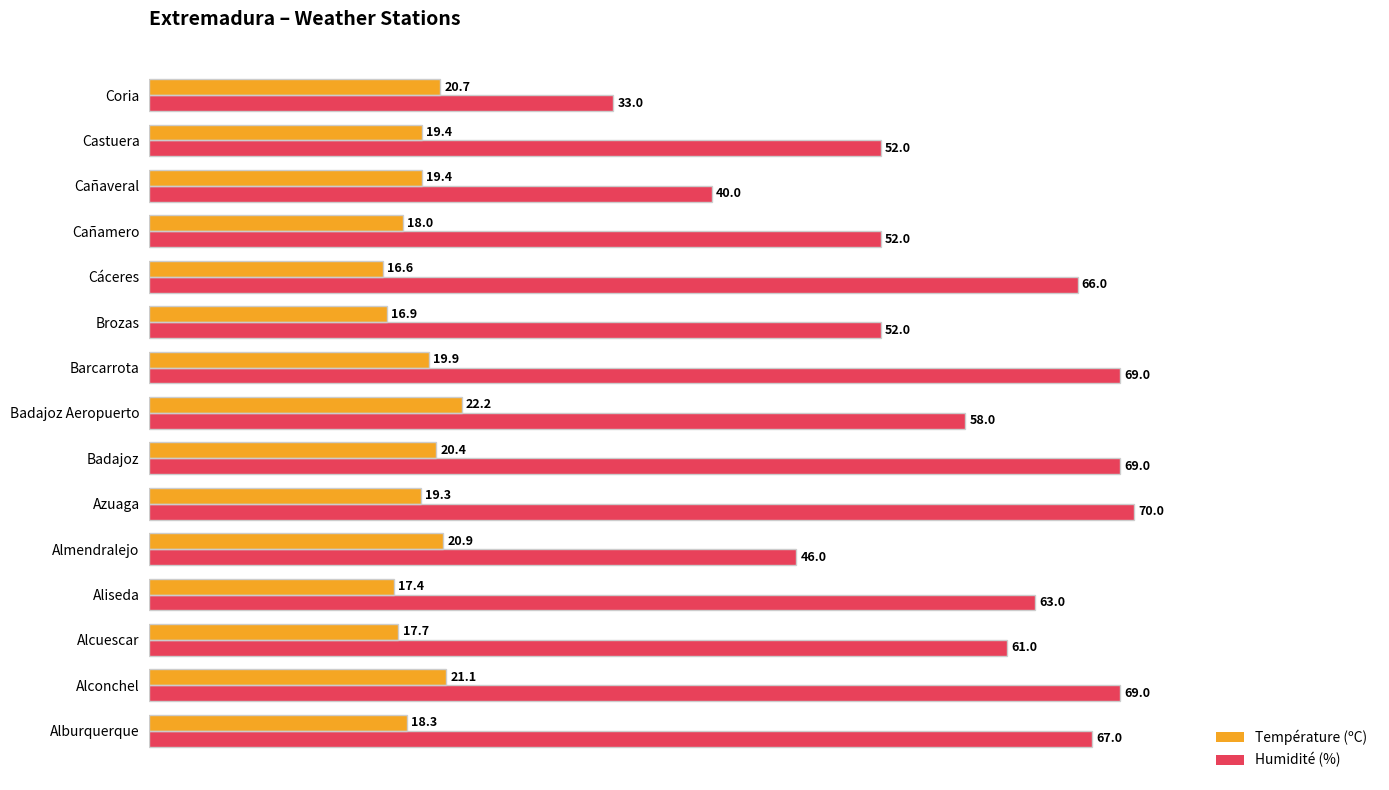

What is the sum of all Température (ºC) values?

288.2